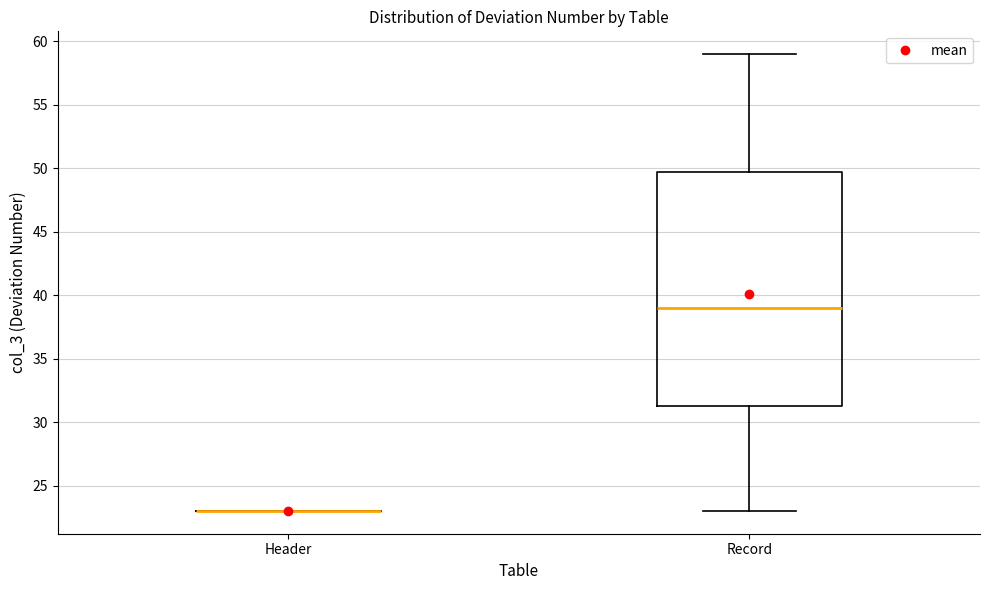

Which box is the tallest, from its lower edge to its upper edge?

Record